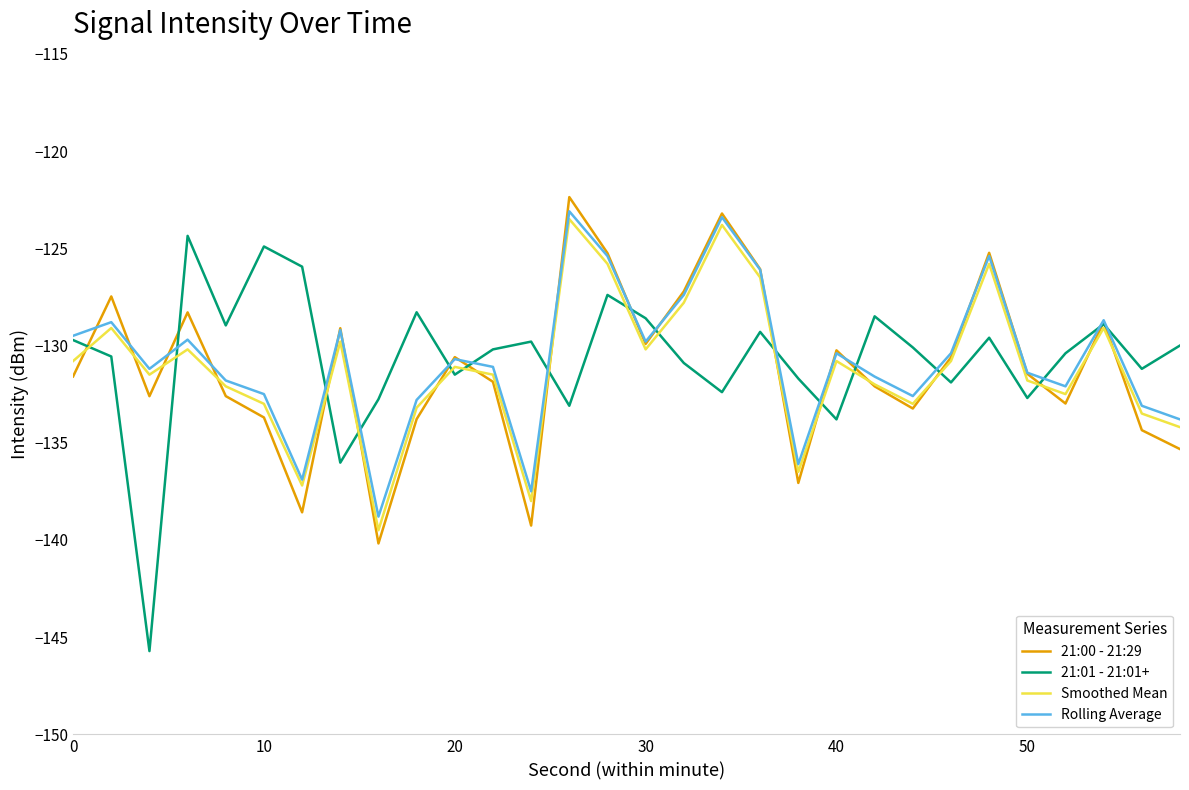

Which series has the largest range (max minus min)?

21:01 - 21:01+